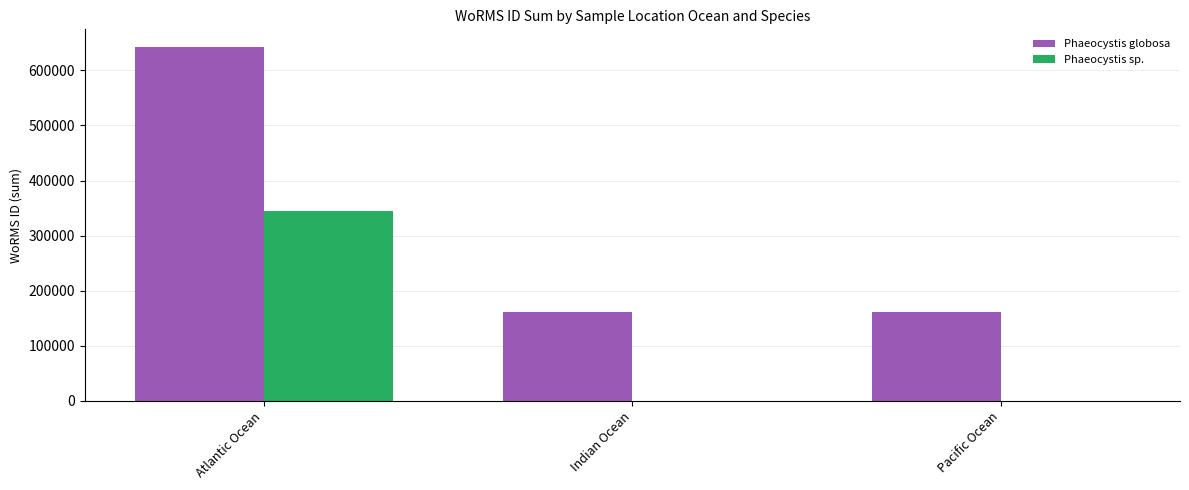

Which series has the largest total across all categories?

Phaeocystis globosa